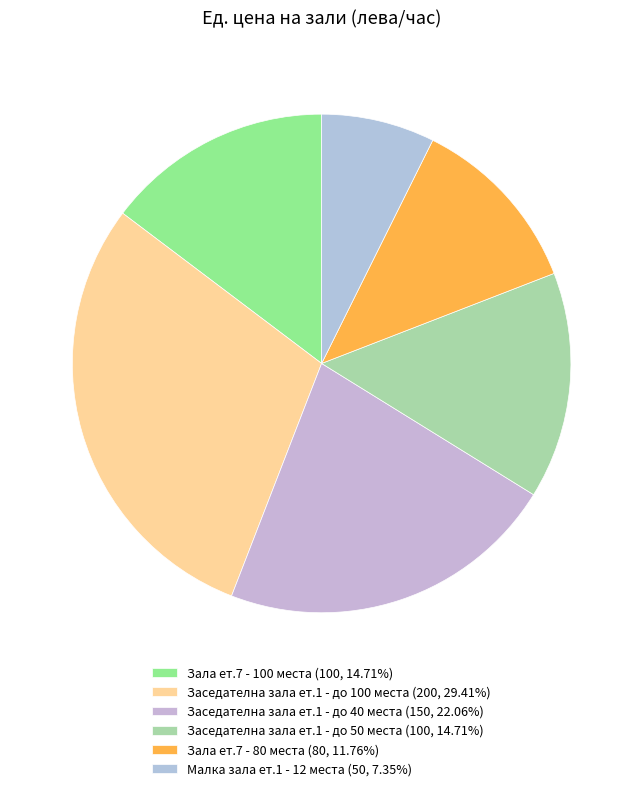

The Заседателна зала ет.1 - до 40 места slice represents 8% of the pie. True or false?

False